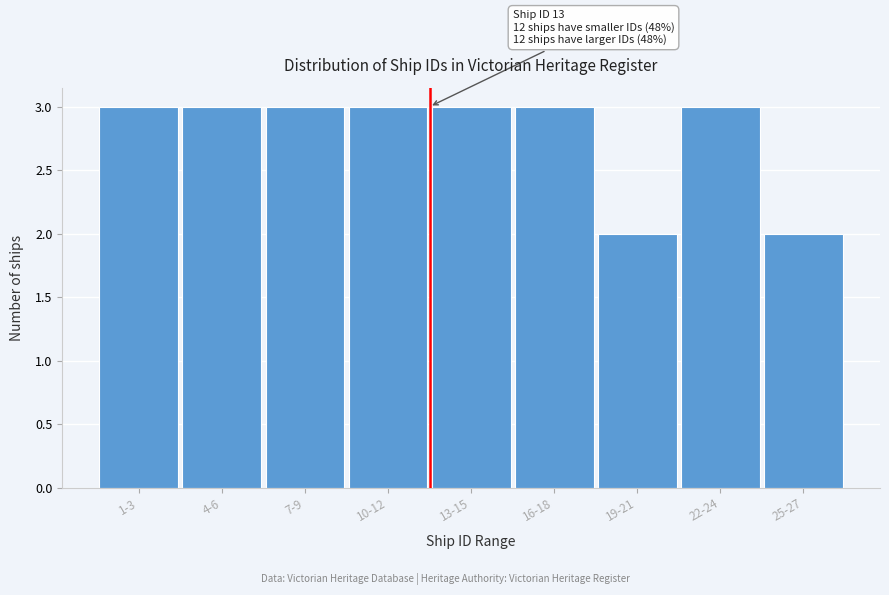

Reading left to right, transcribe all the data shown in this chart.

1-3=3	4-6=3	7-9=3	10-12=3	13-15=3	16-18=3	19-21=2	22-24=3	25-27=2